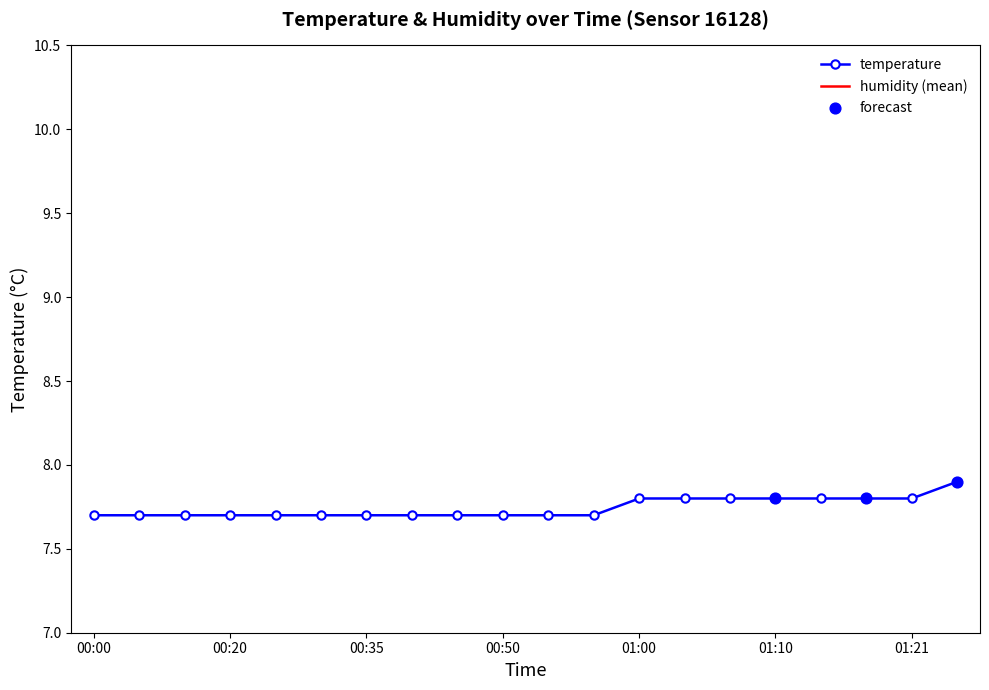

Approximately how many times larger is the value at 00:07 compared to 00:50?

1.0